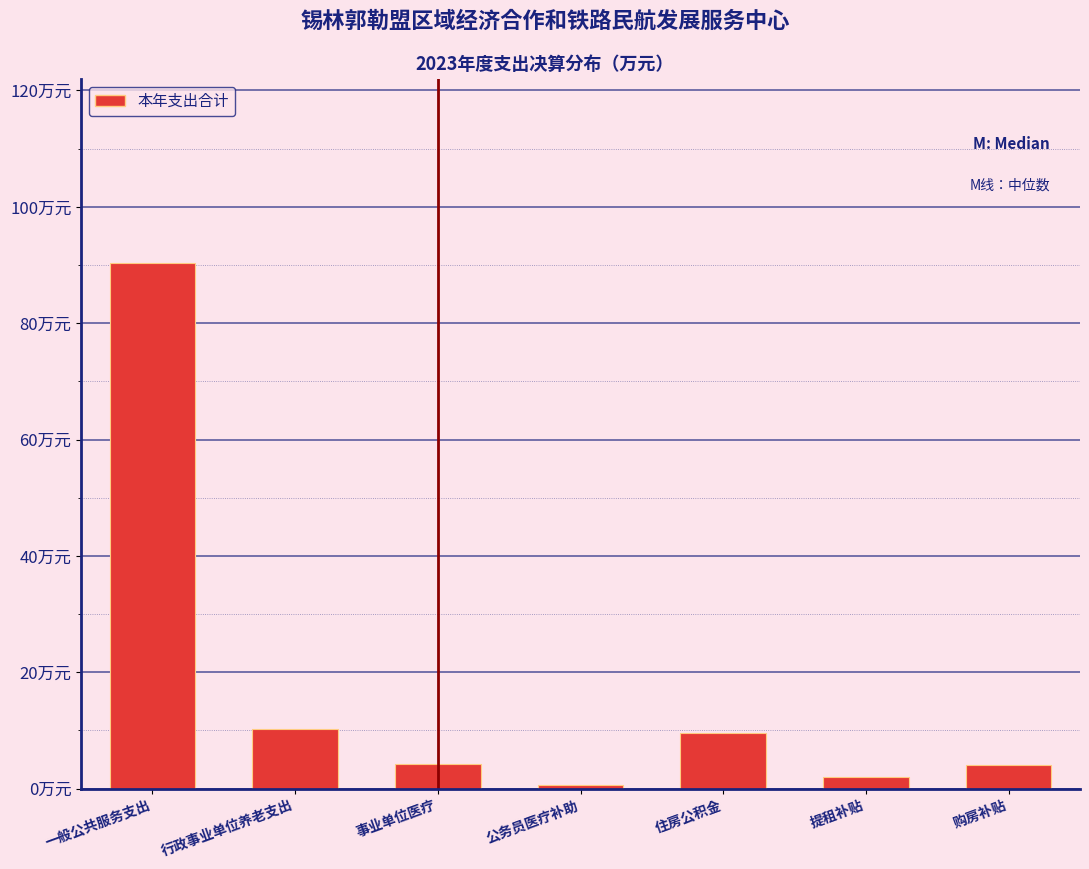

Are the bars horizontal?

No